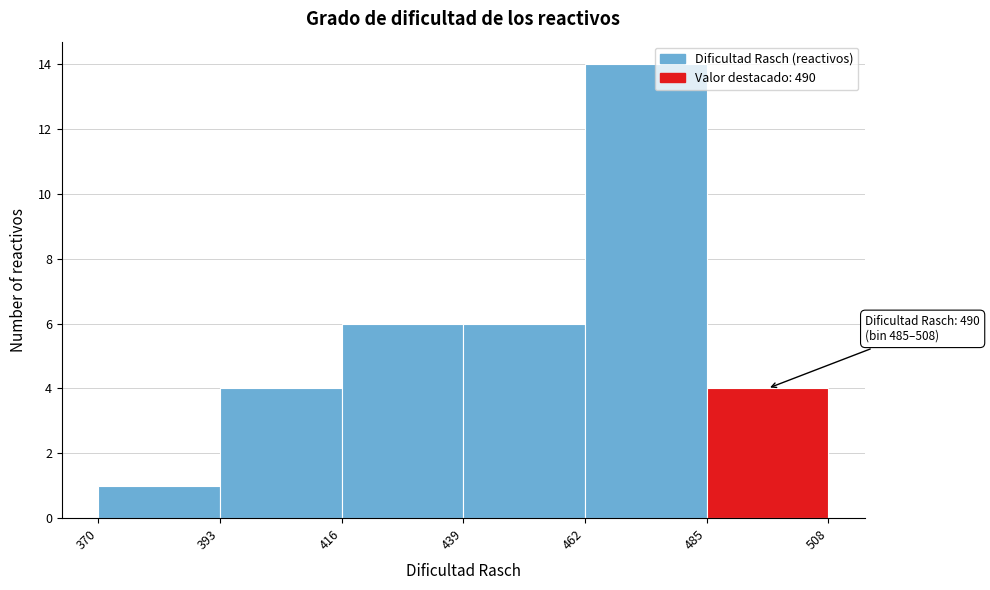

Which range on the x-axis has the tallest bar?

462 to 485